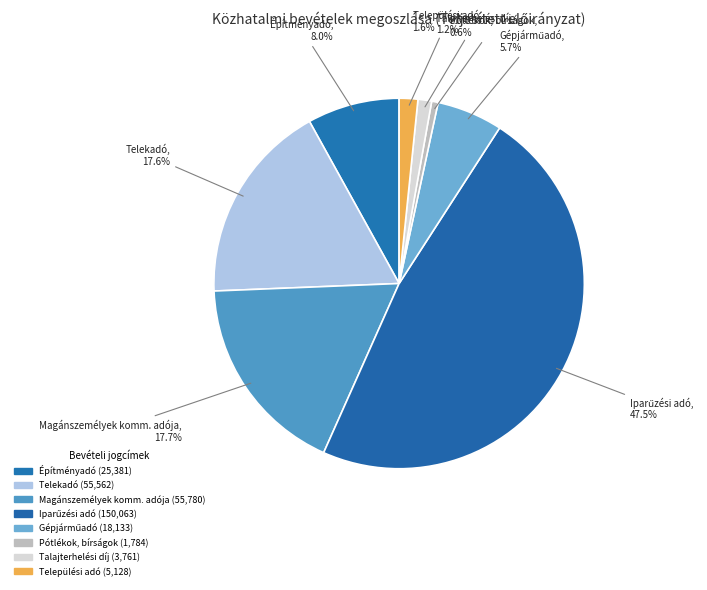

How many segments does this pie chart have?

8